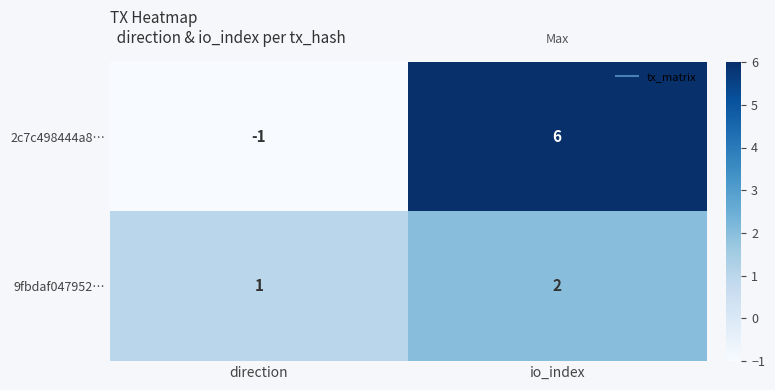

What is the total value across all series at io_index?

8